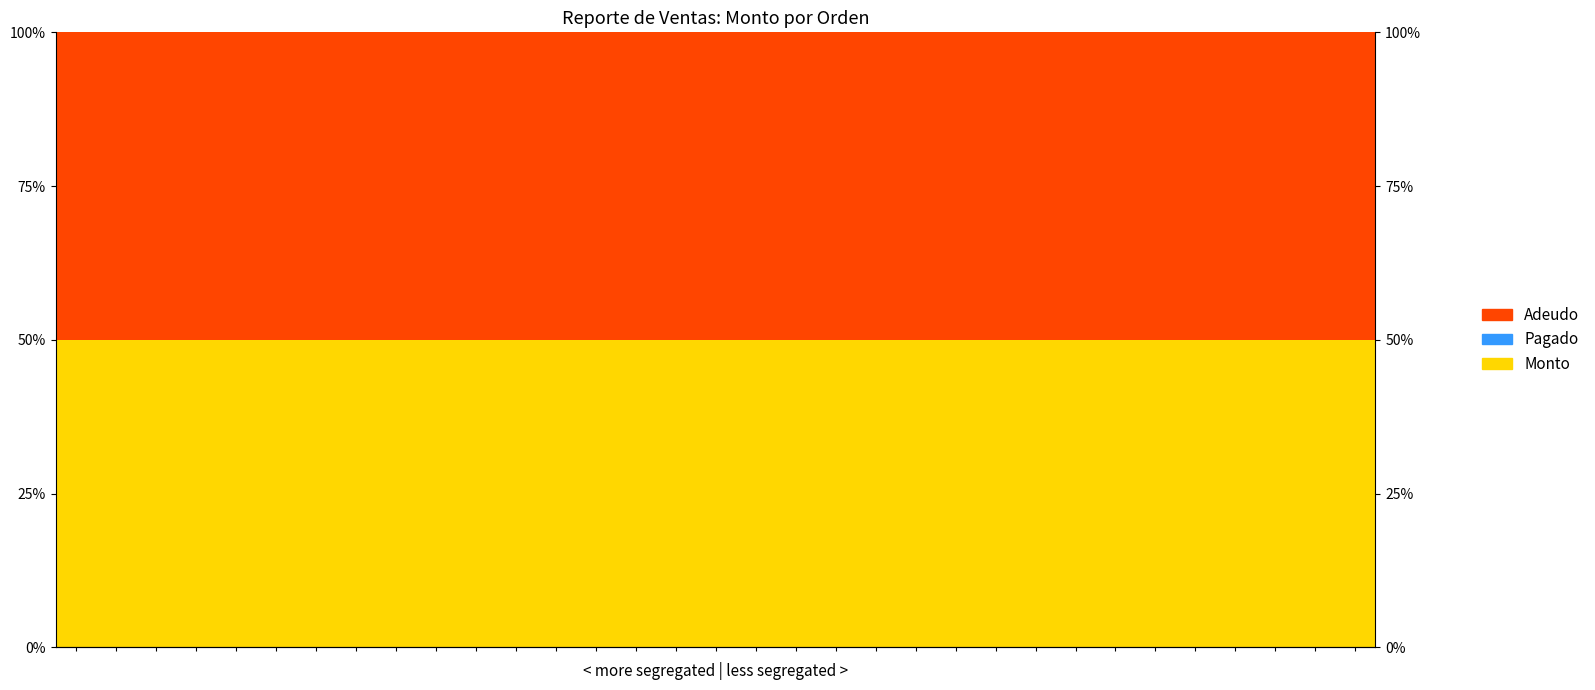

Does the chart contain stacked bars?

No